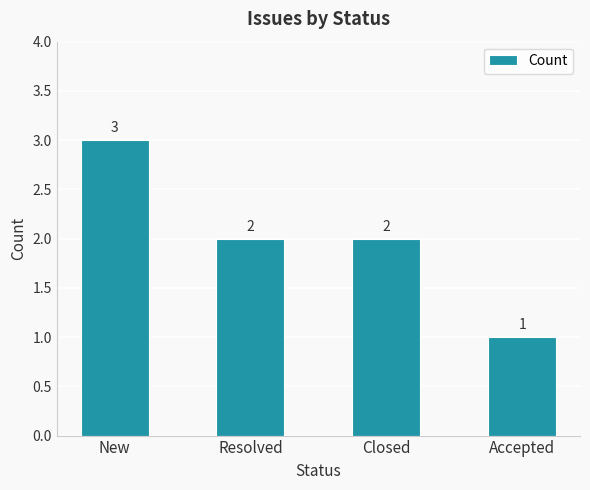

Approximately how many times larger is the value at New compared to Accepted?

3.0